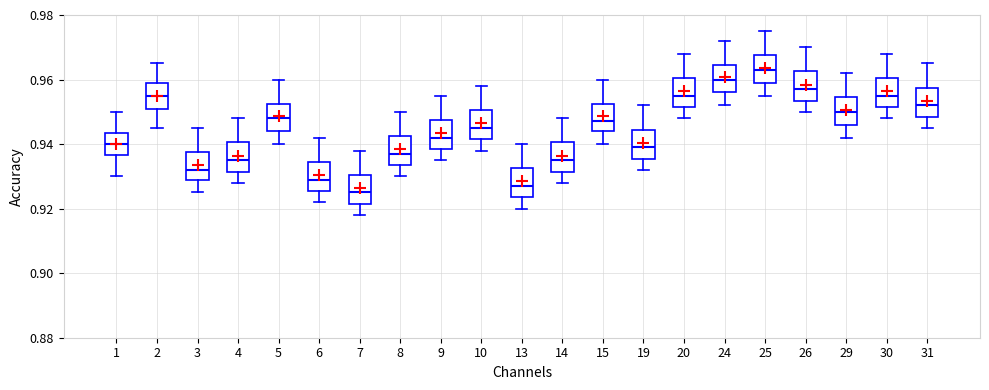

Reading left to right, transcribe this box plot: for each box, give where its median line is, the range the box spans, and where its two whiskers end, as read against the y-axis. The values are not printed on the chart, so give them approximately, as read against the axis.

1: median 0.940, box 0.936 to 0.944, whiskers 0.930 to 0.950
2: median 0.956, box 0.952 to 0.960, whiskers 0.946 to 0.966
3: median 0.932, box 0.930 to 0.938, whiskers 0.926 to 0.946
4: median 0.936, box 0.932 to 0.940, whiskers 0.928 to 0.948
5: median 0.948, box 0.944 to 0.952, whiskers 0.940 to 0.960
6: median 0.930, box 0.926 to 0.934, whiskers 0.922 to 0.942
7: median 0.926, box 0.922 to 0.930, whiskers 0.918 to 0.938
8: median 0.938, box 0.934 to 0.942, whiskers 0.930 to 0.950
9: median 0.942, box 0.938 to 0.948, whiskers 0.936 to 0.956
10: median 0.946, box 0.942 to 0.950, whiskers 0.938 to 0.958
13: median 0.928, box 0.924 to 0.932, whiskers 0.920 to 0.940
14: median 0.936, box 0.932 to 0.940, whiskers 0.928 to 0.948
15: median 0.948, box 0.944 to 0.952, whiskers 0.940 to 0.960
19: median 0.940, box 0.936 to 0.944, whiskers 0.932 to 0.952
20: median 0.956, box 0.952 to 0.960, whiskers 0.948 to 0.968
24: median 0.960, box 0.956 to 0.964, whiskers 0.952 to 0.972
25: median 0.964, box 0.960 to 0.968, whiskers 0.956 to 0.976
26: median 0.958, box 0.954 to 0.962, whiskers 0.950 to 0.970
29: median 0.950, box 0.946 to 0.954, whiskers 0.942 to 0.962
30: median 0.956, box 0.952 to 0.960, whiskers 0.948 to 0.968
31: median 0.952, box 0.948 to 0.958, whiskers 0.946 to 0.966